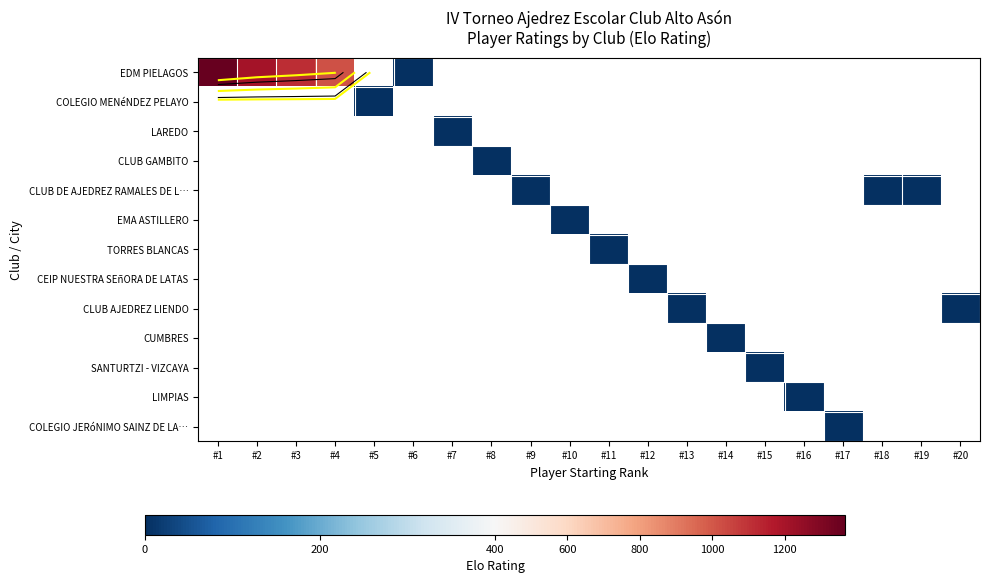

Which has a higher value, #6 or #11?

#11